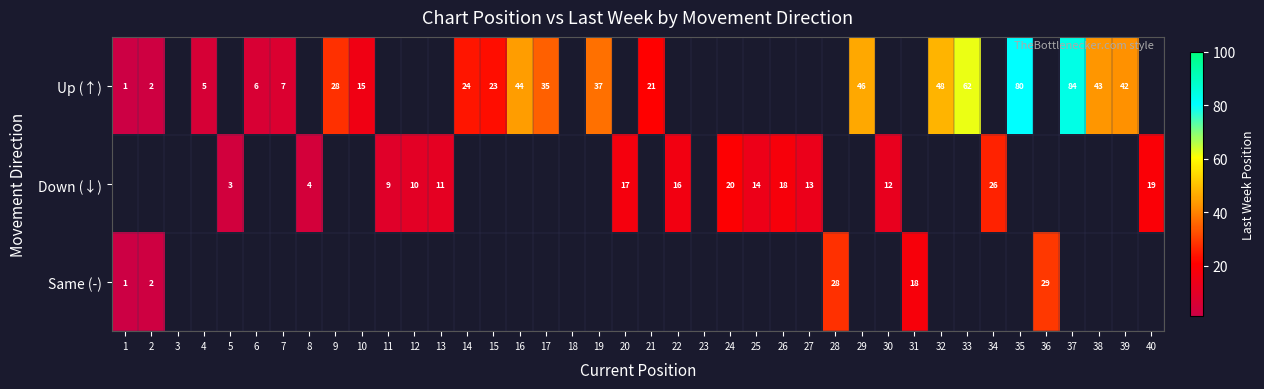

The value of Down (↓) at 27 is 22. True or false?

False